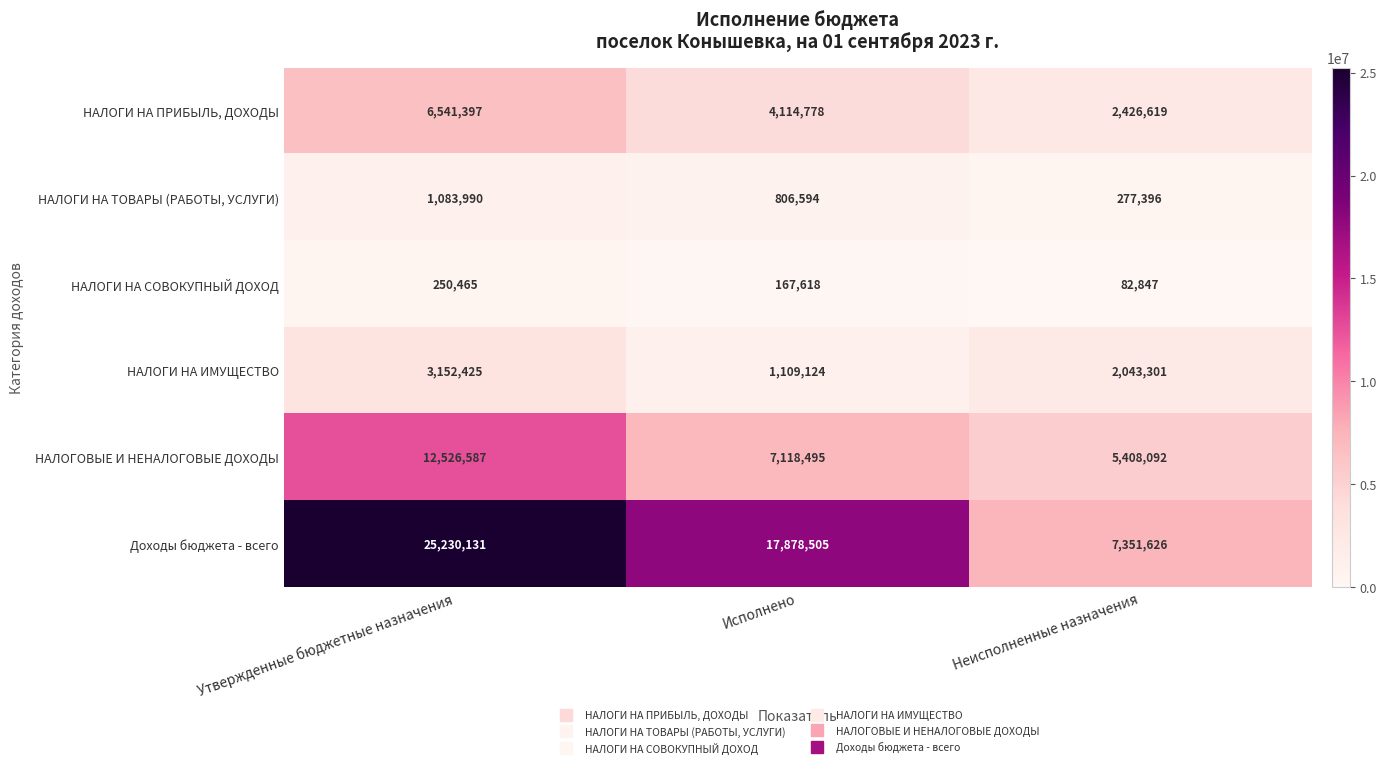

Reading right to left, transcribe all the data shown in this chart.

НАЛОГИ НА ПРИБЫЛЬ, ДОХОДЫ: Неисполненные назначения=2426619	Исполнено=4114778	Утвержденные бюджетные назначения=6541397
НАЛОГИ НА ТОВАРЫ (РАБОТЫ, УСЛУГИ): Неисполненные назначения=277396	Исполнено=806594	Утвержденные бюджетные назначения=1083990
НАЛОГИ НА СОВОКУПНЫЙ ДОХОД: Неисполненные назначения=82847	Исполнено=167618	Утвержденные бюджетные назначения=250465
НАЛОГИ НА ИМУЩЕСТВО: Неисполненные назначения=2043301	Исполнено=1109124	Утвержденные бюджетные назначения=3152425
НАЛОГОВЫЕ И НЕНАЛОГОВЫЕ ДОХОДЫ: Неисполненные назначения=5408092	Исполнено=7118495	Утвержденные бюджетные назначения=12526587
Доходы бюджета - всего: Неисполненные назначения=7351626	Исполнено=17878505	Утвержденные бюджетные назначения=25230131